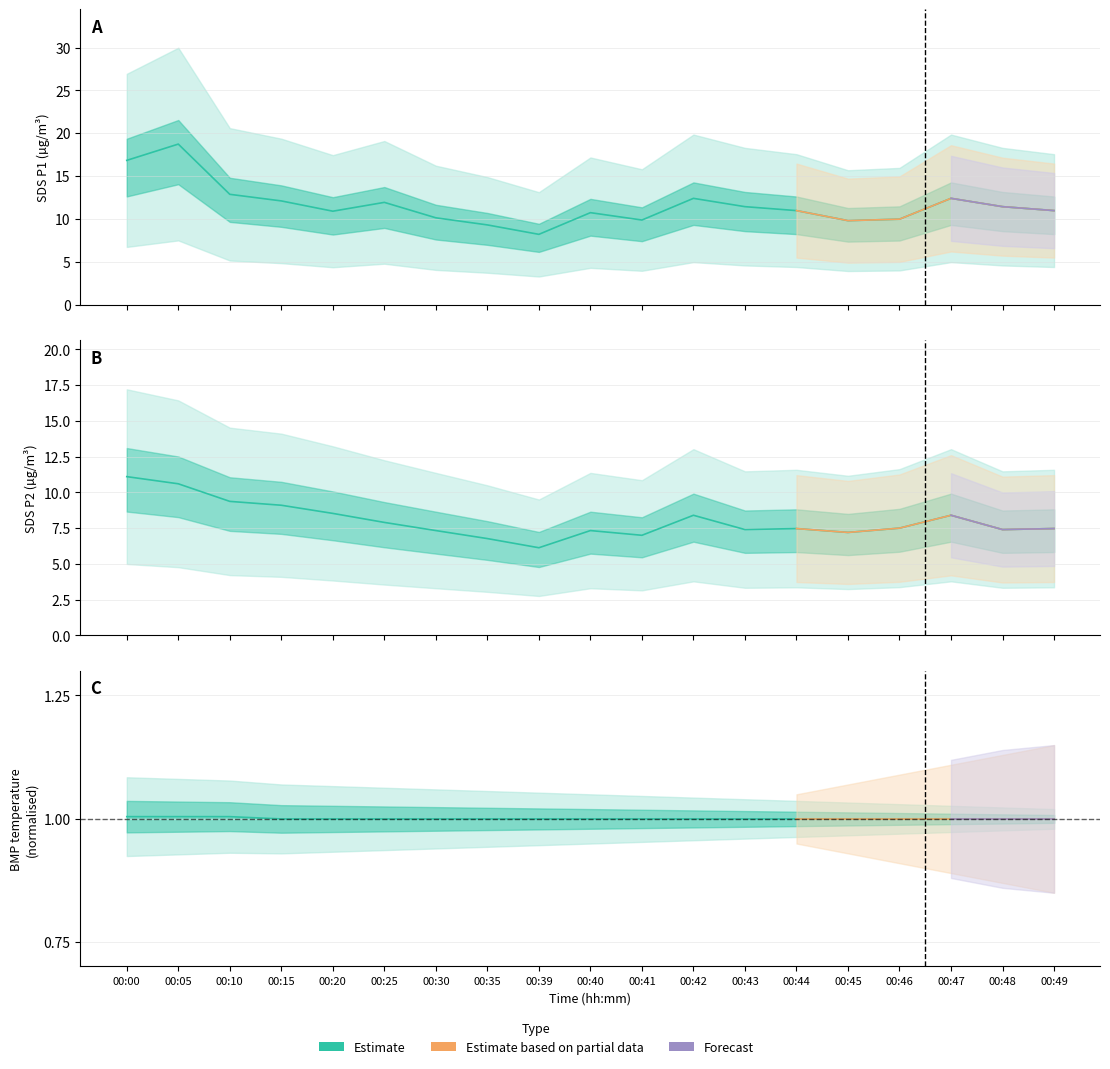

At which label does SDS_P2 reach its minimum?

00:39